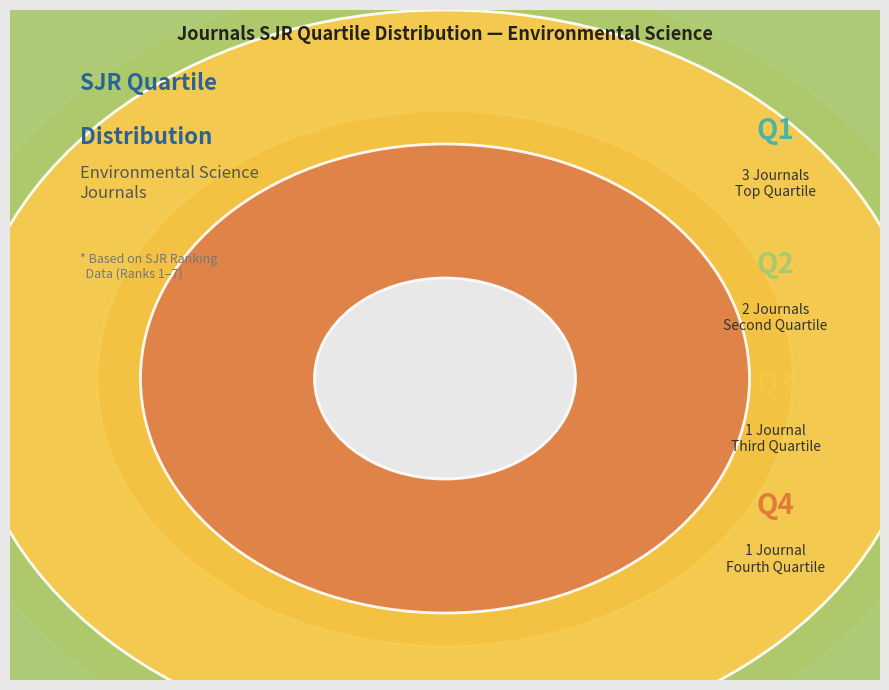

Rank the categories by value from highest to lowest.

Q1, Q2, Q3, Q4